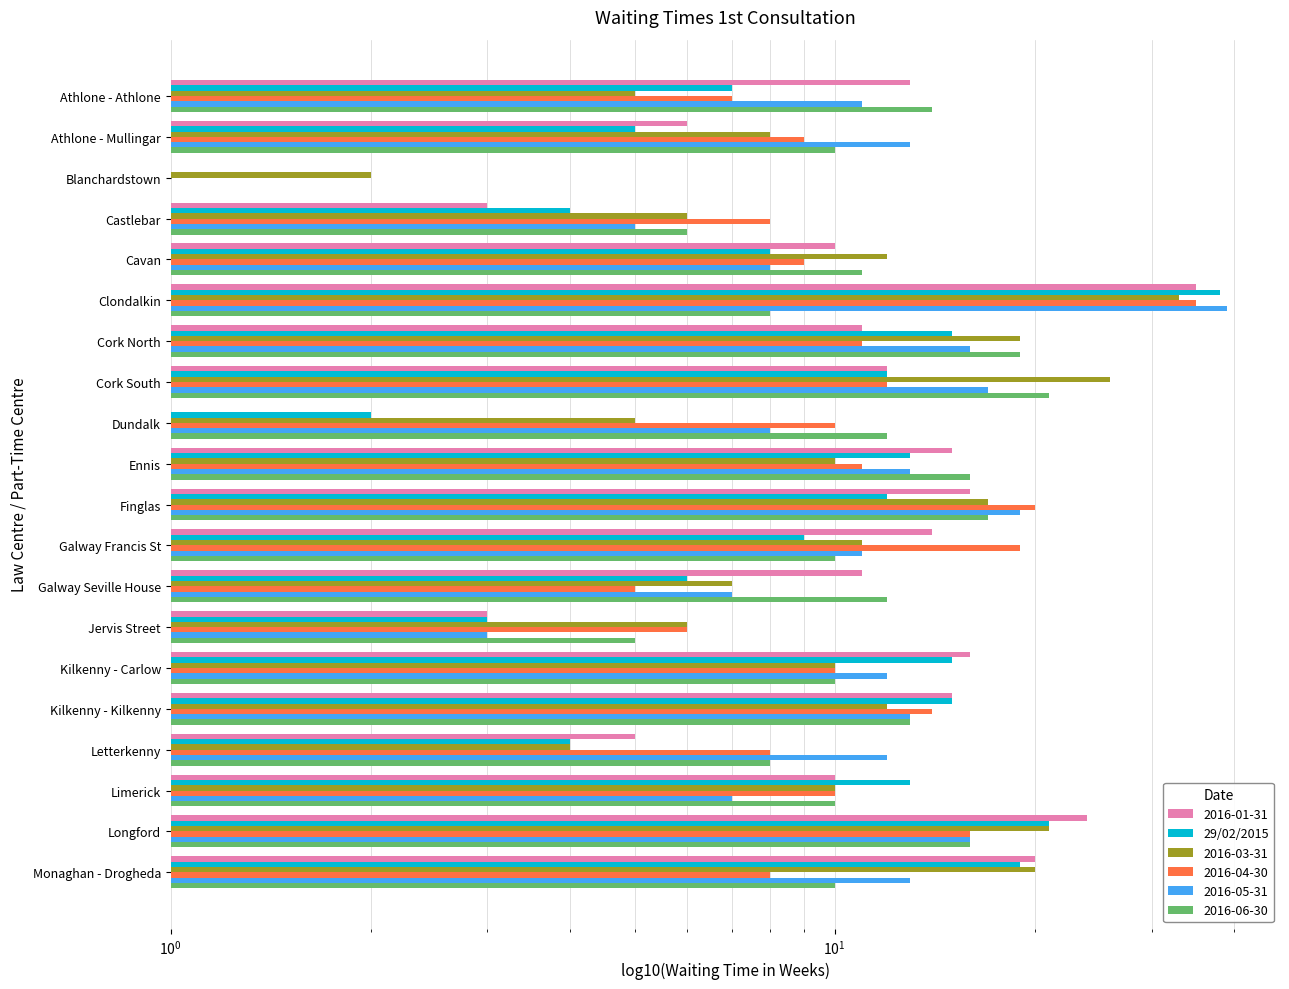

Reading left to right, what are all the values shown in this chart?

7	5	0	4	8	38	15	12	2	13	12	9	6	3	15	15	4	13	21	19